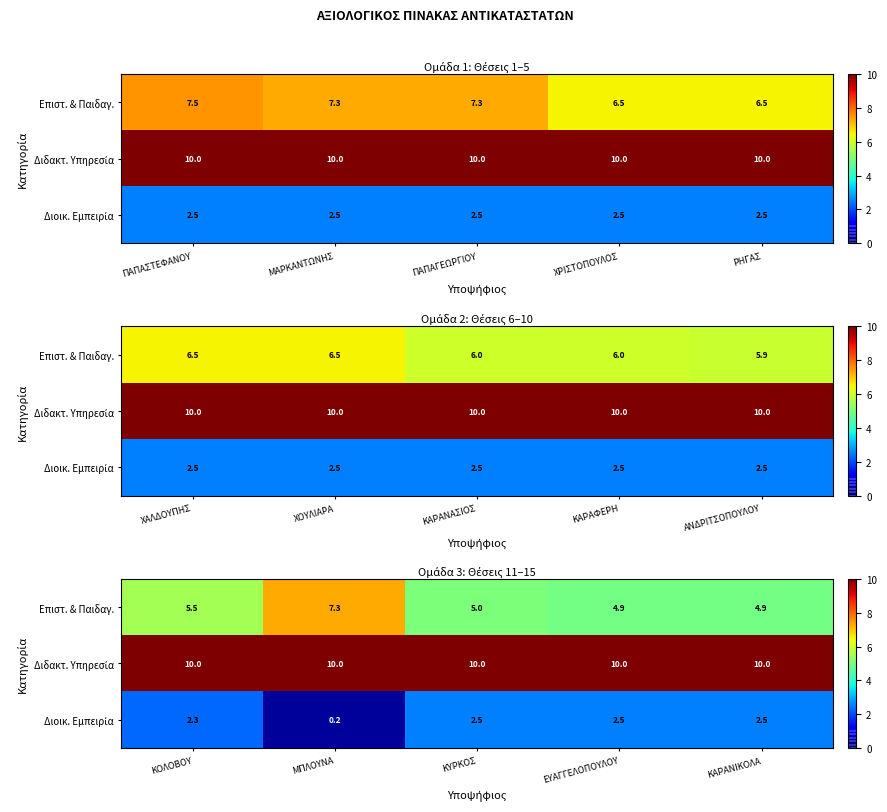

Is it true that Διοικ. Εμπειρία equals 2.5 at ΕΥΑΓΓΕΛΟΠΟΥΛΟΥ?

True